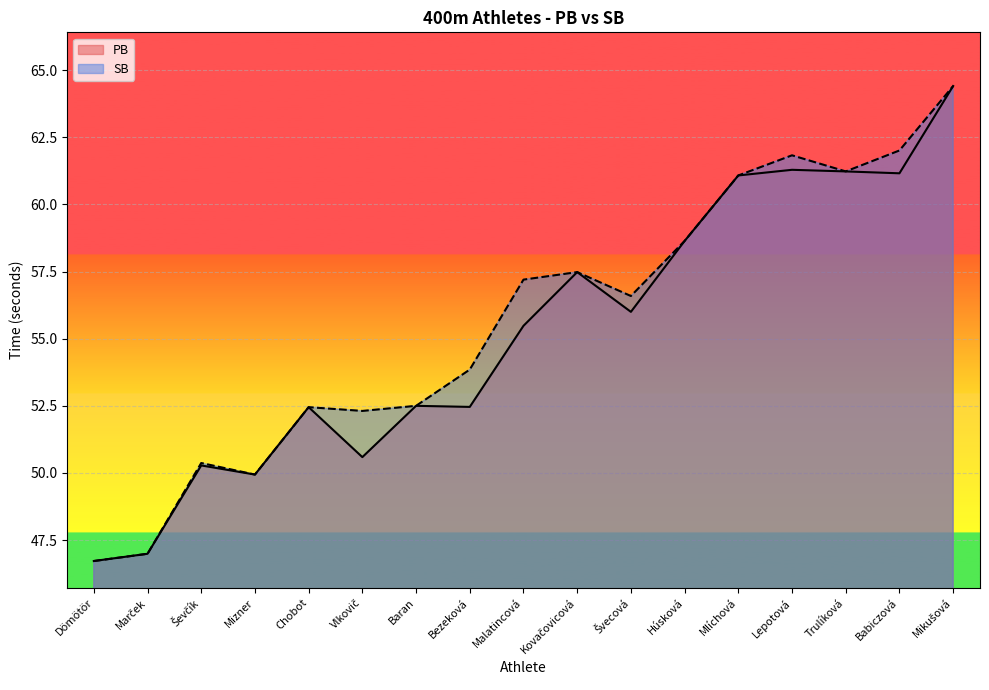

At which category does SB reach its first local peak?

Ševčík